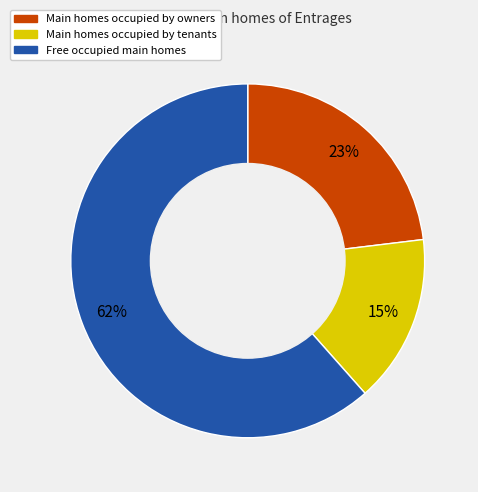

Does any single category account for the majority?

Yes